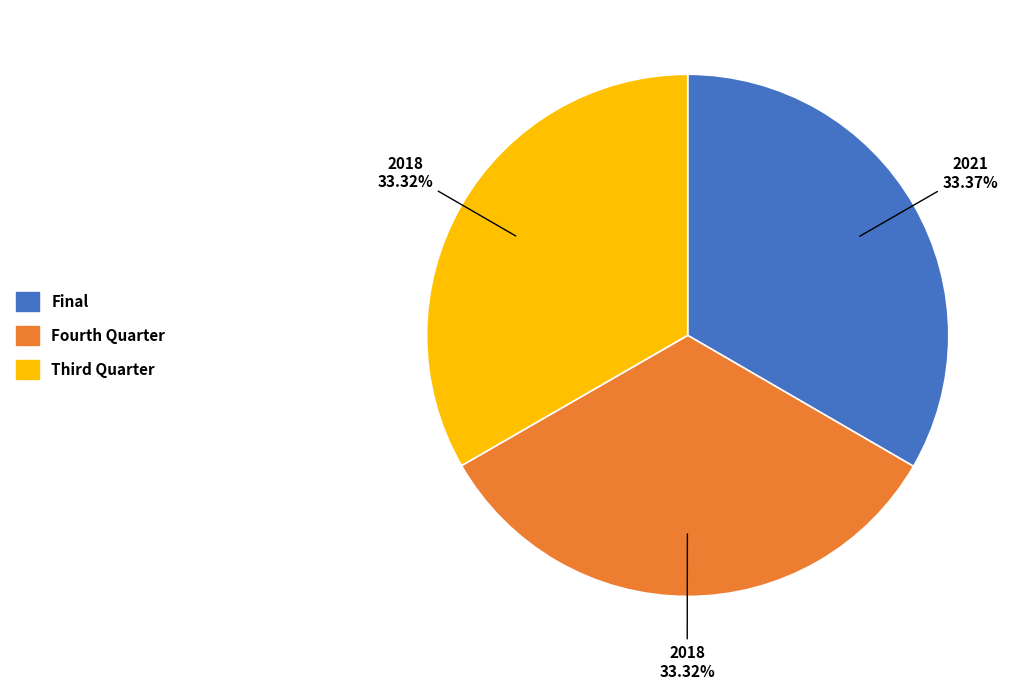

True or false: Fourth Quarter accounts for 33% of the total.

True